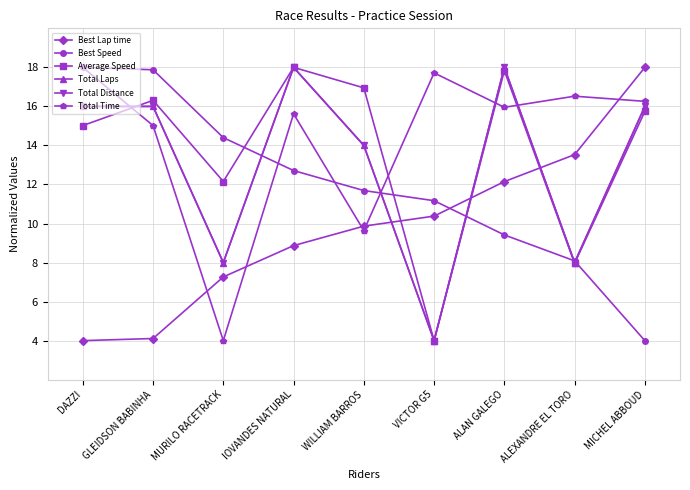

What is the difference between the highest and lowest values at IOVANDES NATURAL?

9.1